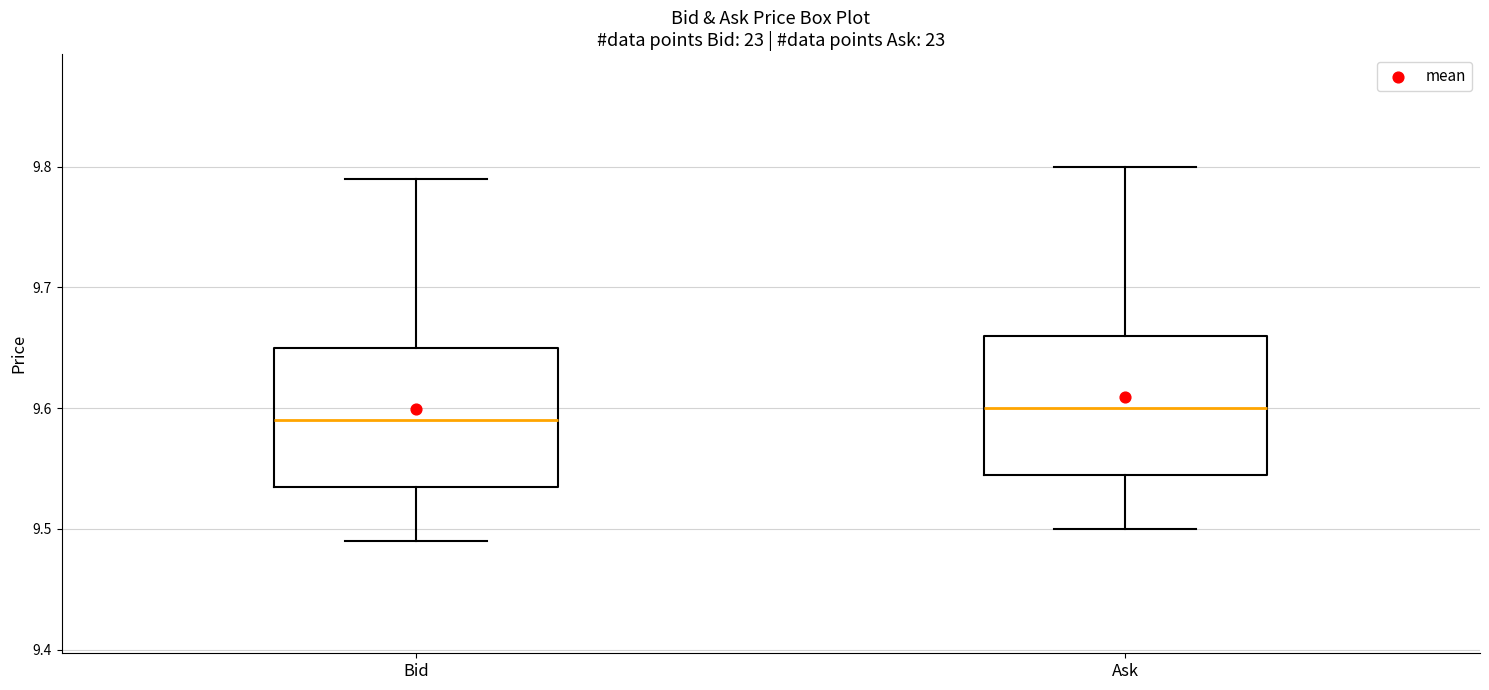

Reading left to right, read every box against the y-axis: the position of its median line, the range the box covers, and the ends of its whiskers. The values are not printed on the chart, so give them approximately, as read against the axis.

Bid: median 9.59, box 9.54 to 9.65, whiskers 9.49 to 9.79
Ask: median 9.60, box 9.55 to 9.66, whiskers 9.50 to 9.80